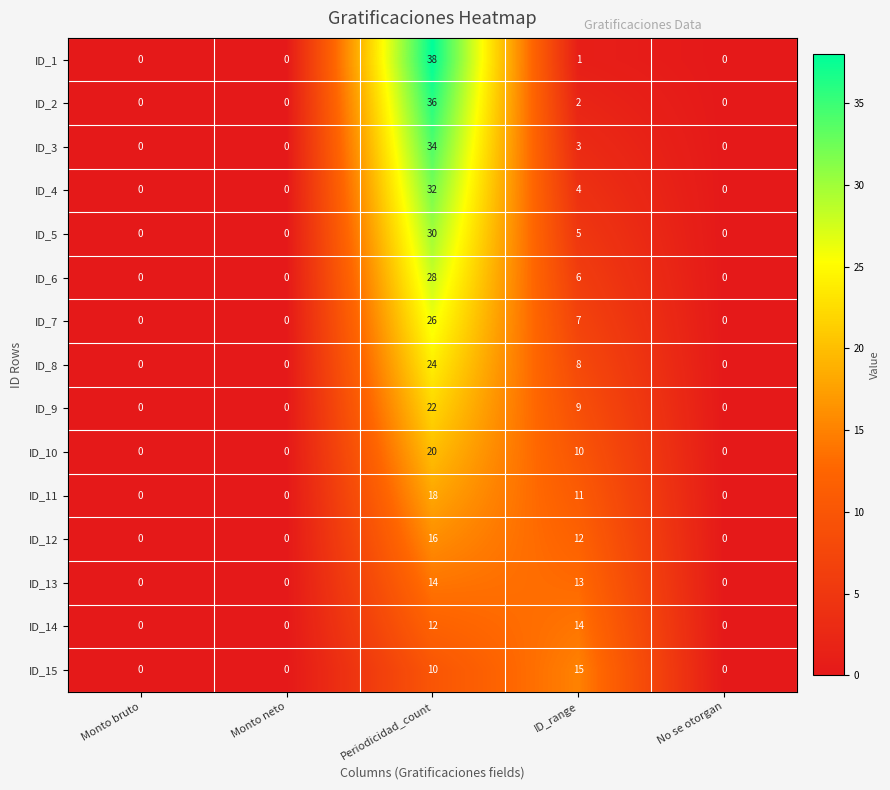

What is the sum of all ID_4 values?

36